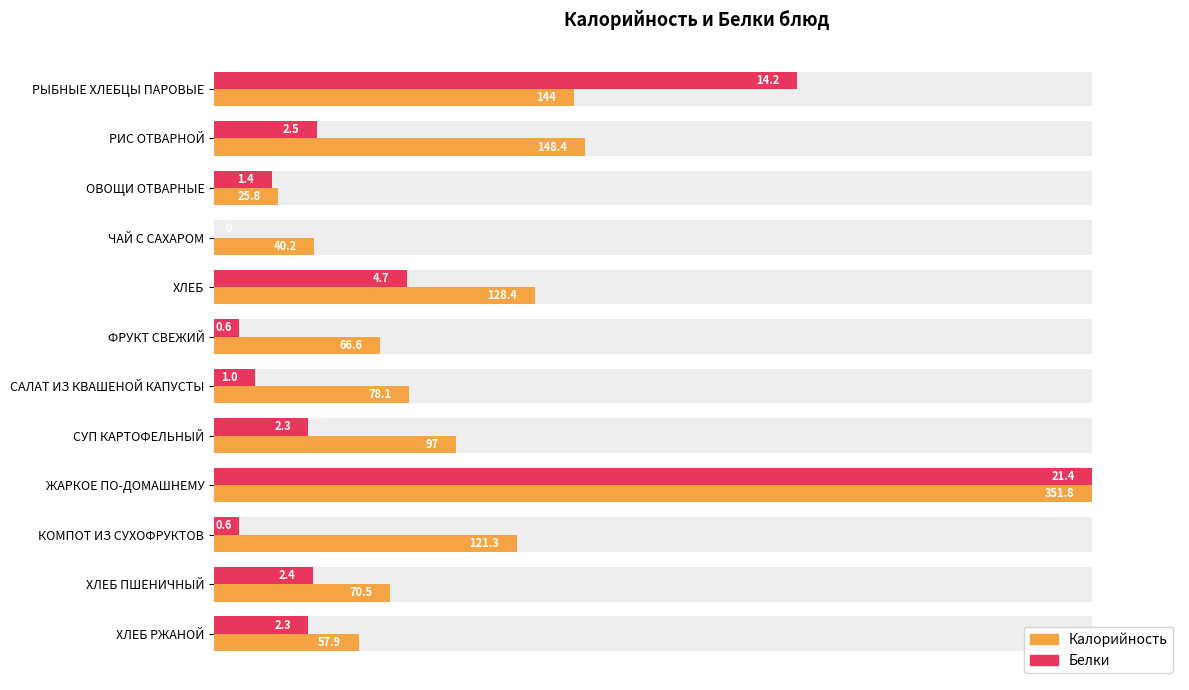

Is the value of Белки at СУП КАРТОФЕЛЬНЫЙ greater than the value of Калорийность at ФРУКТ СВЕЖИЙ?

No